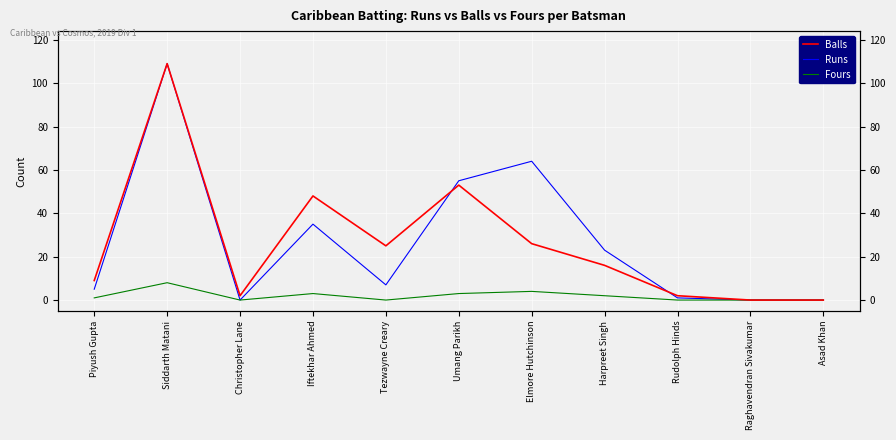

What is the spread (max minus min) of values at Piyush Gupta?

8